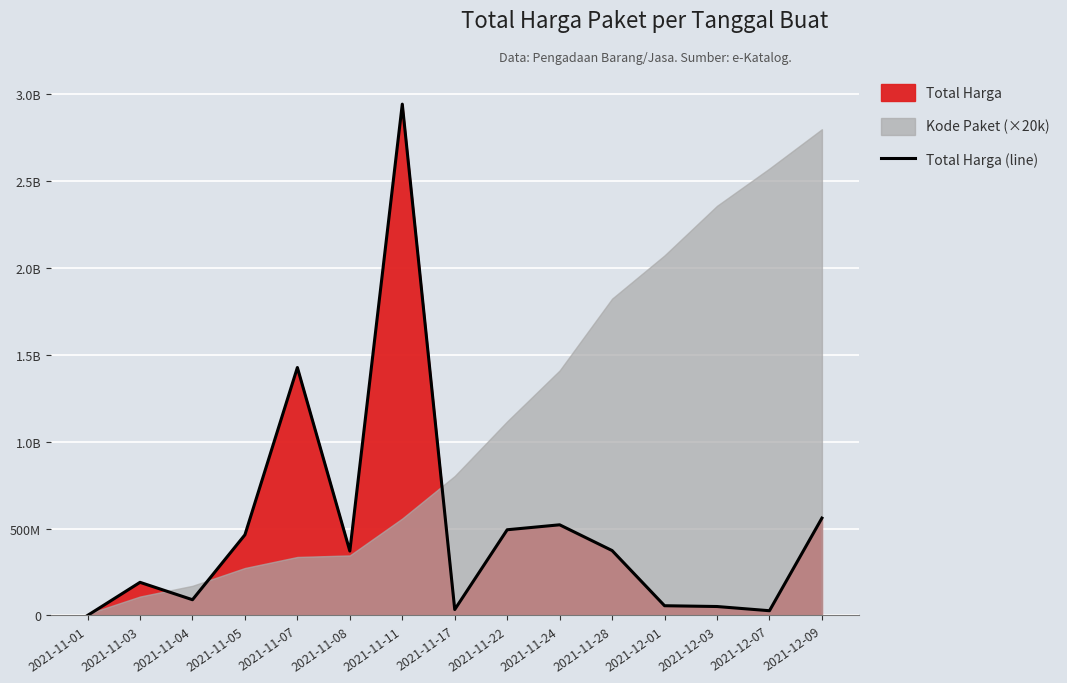

How many interior local valleys (lower than both neighbors) does the data have?

4